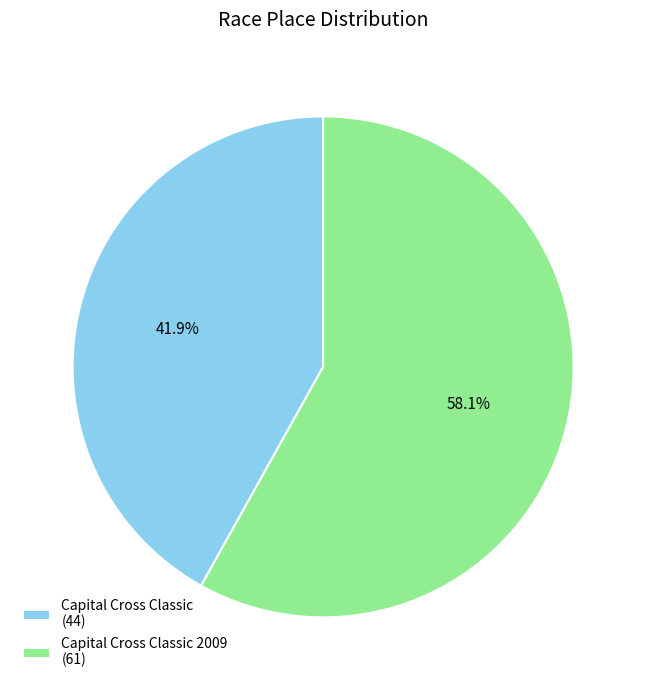

Which slice is the largest?

Capital Cross Classic 2009 (61)